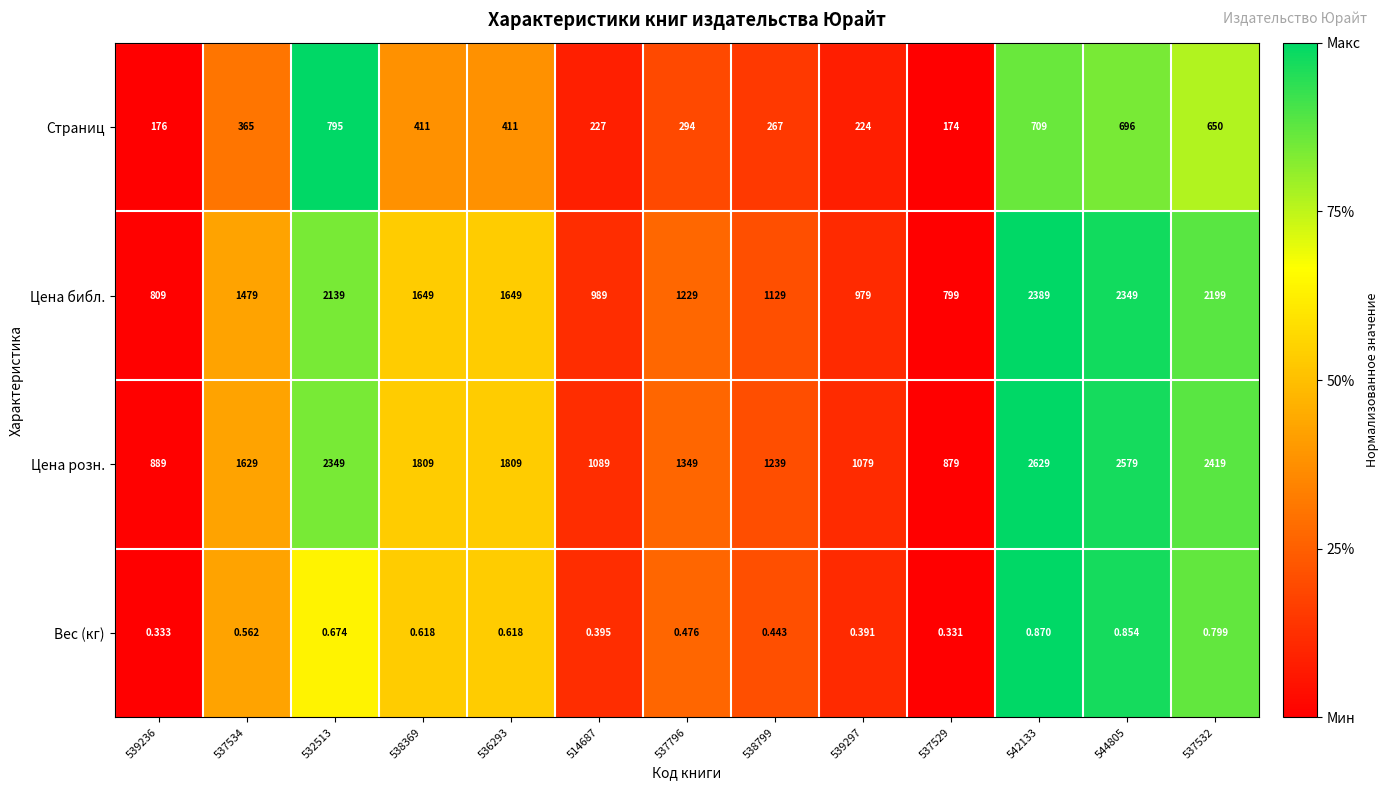

Which series changed the most between 539236 and 538369?

Цена розн.